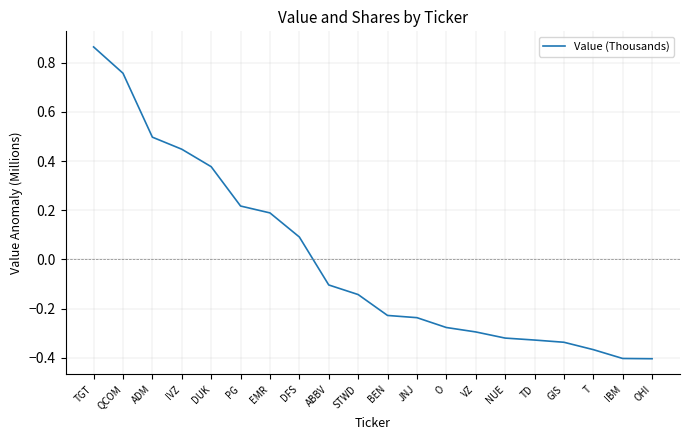

Which has a higher value, BEN or DUK?

DUK